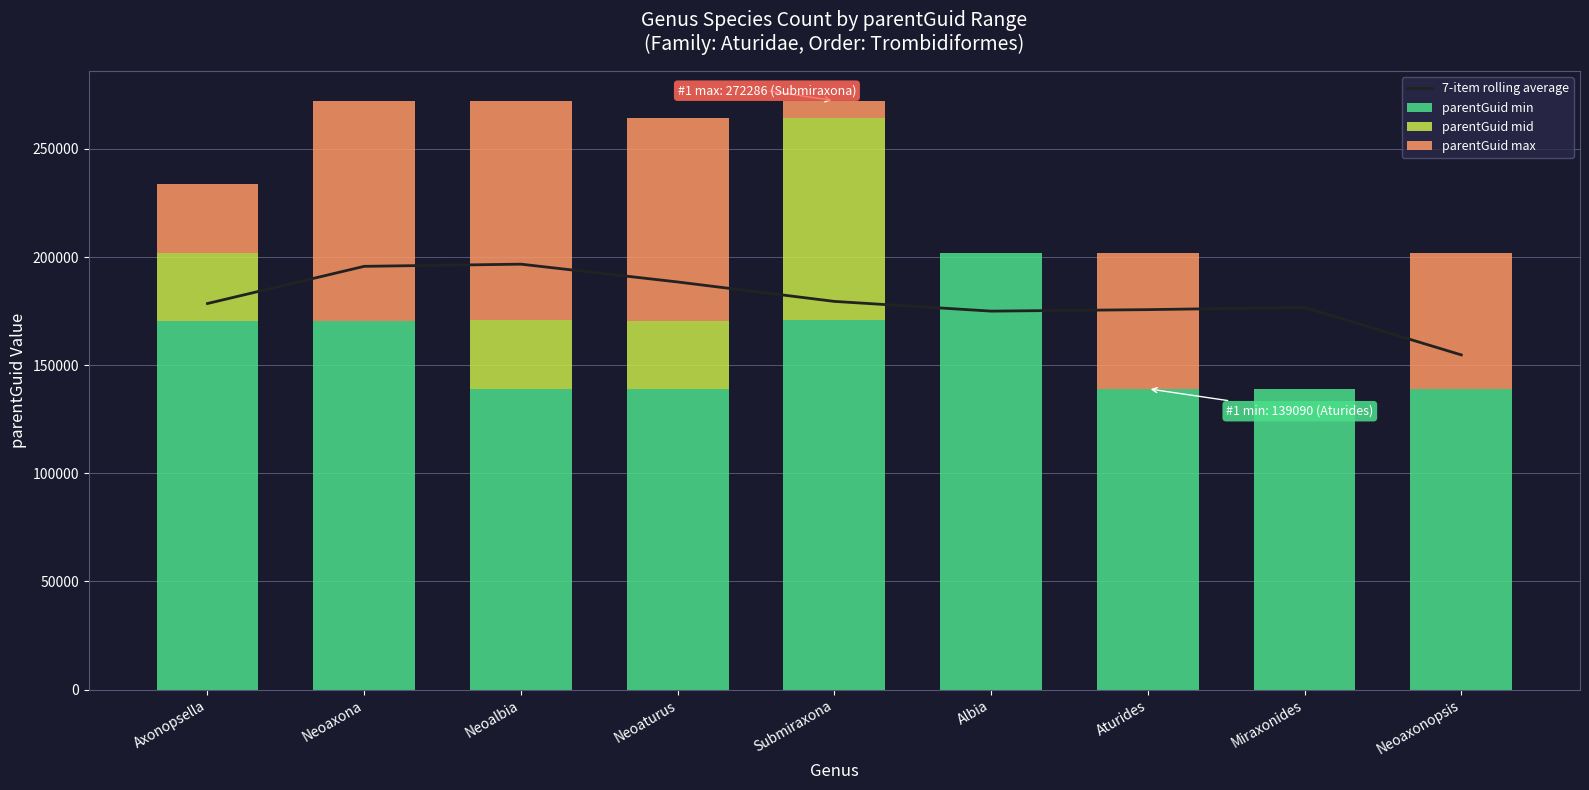

What is the sum of all 7-item rolling average values?

1620924.2